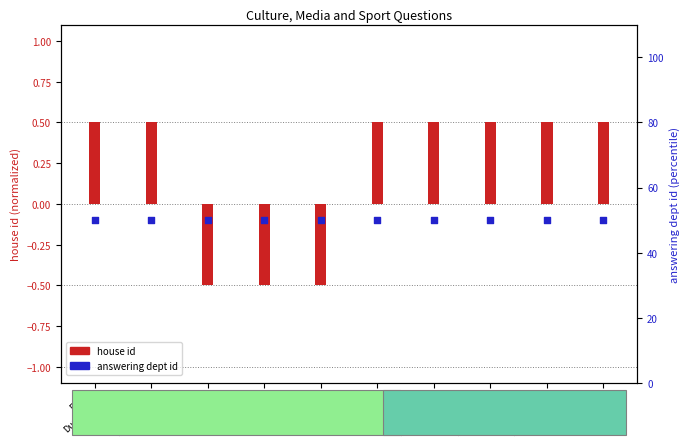

At which category is the sum across all series the highest?

East
Dunbart.